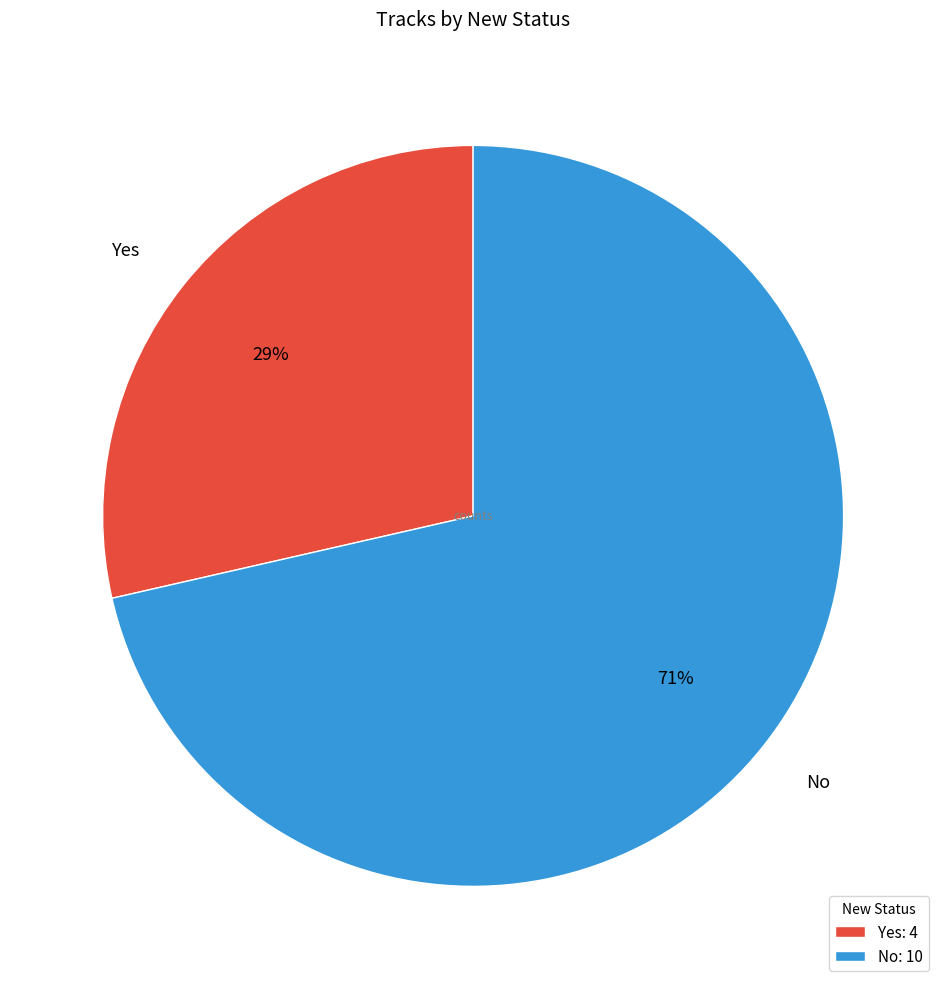

To the nearest percent, what is the combined percentage of No and Yes?

100%